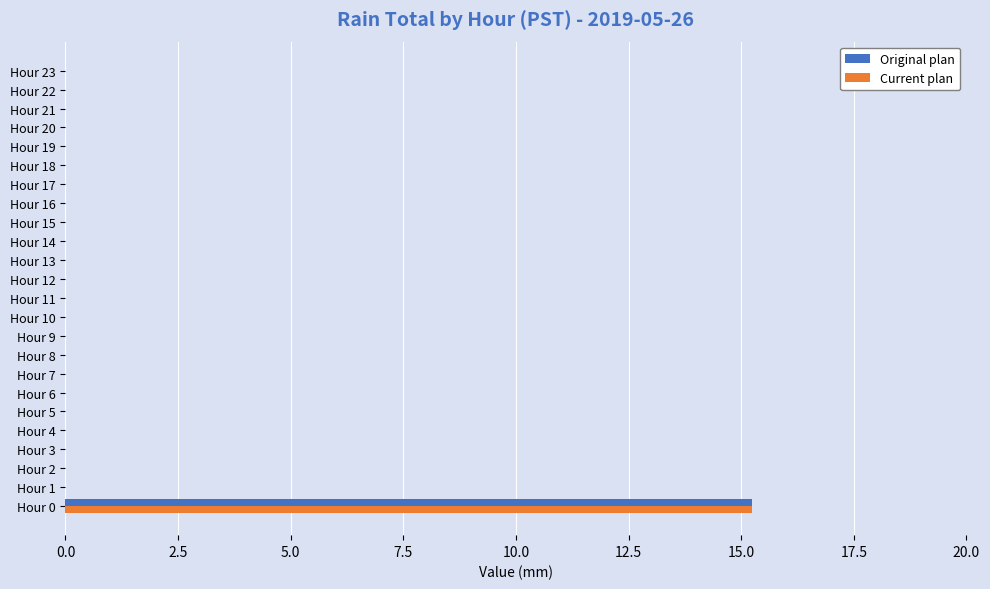

Which category has the highest value across all series?

Hour 0